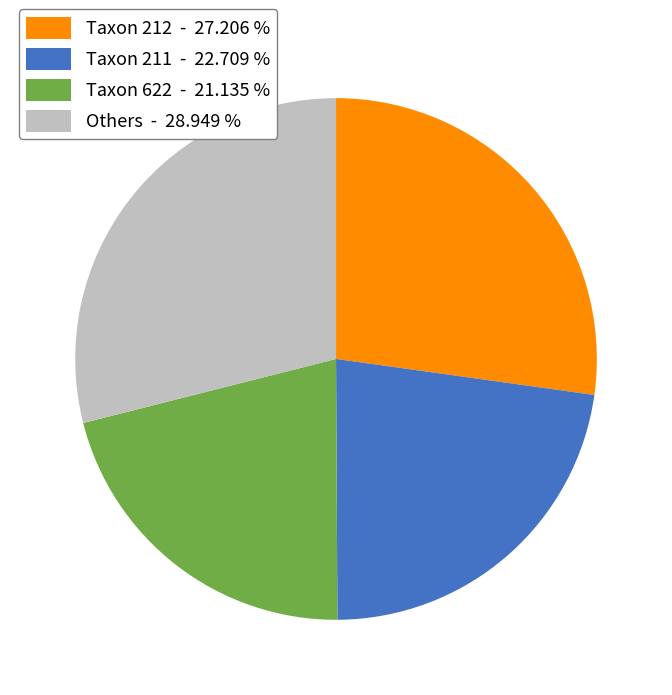

Which category has the biggest portion of the pie?

Others - 28.949 %